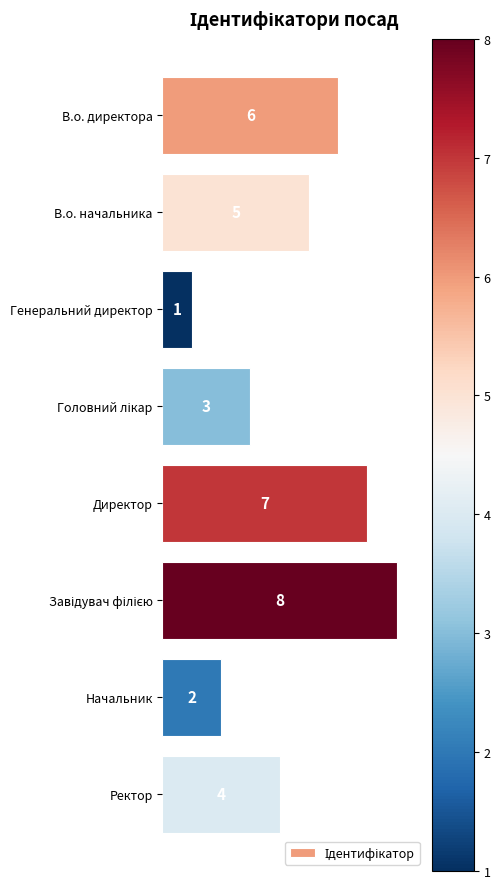

Which category has the lowest value across all series?

Генеральний директор